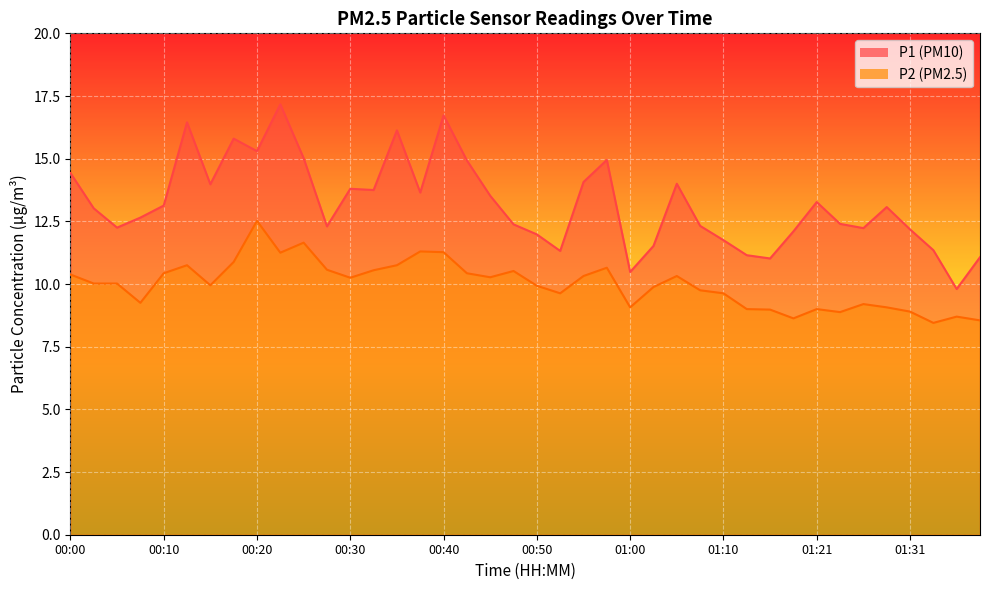

In P2, how many points are lower than both neighbors (excluding endpoints)?

10